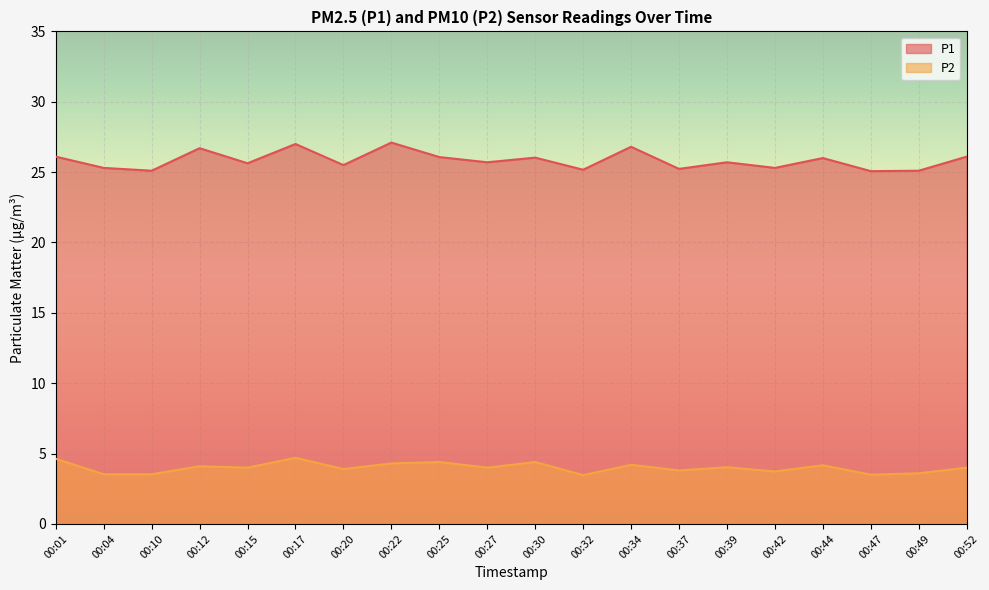

True or false: P1 and P2 intersect in this chart.

False